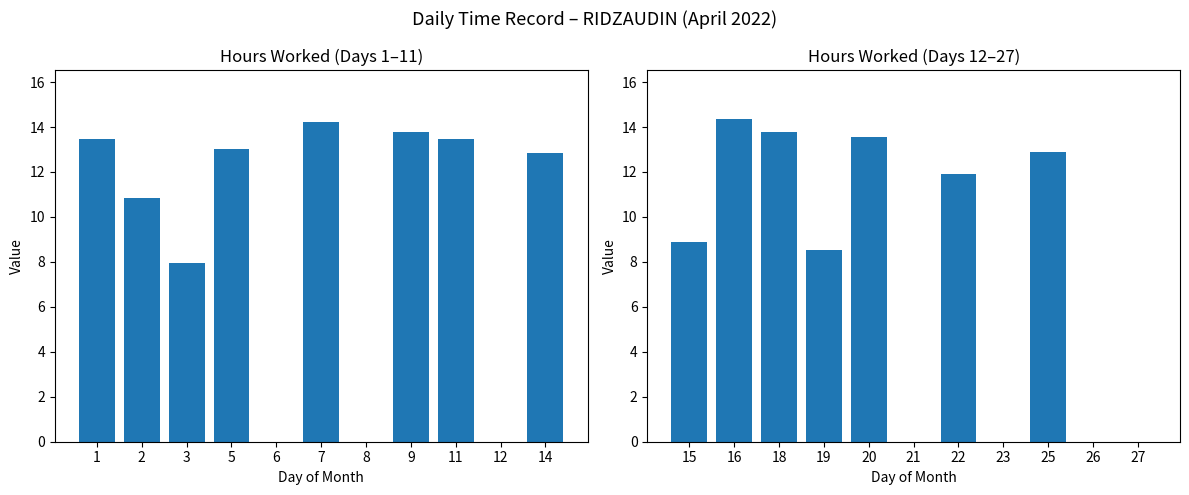

Does the chart contain stacked bars?

No